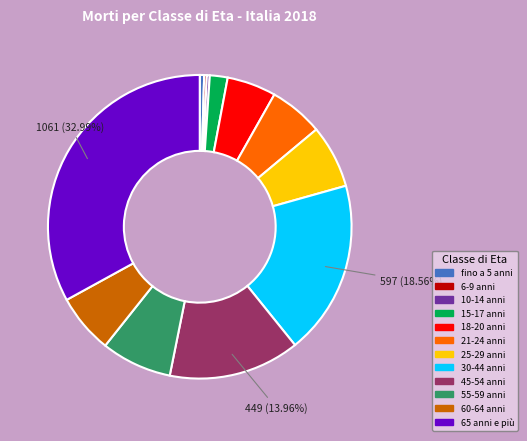

Does any single category account for the majority?

No